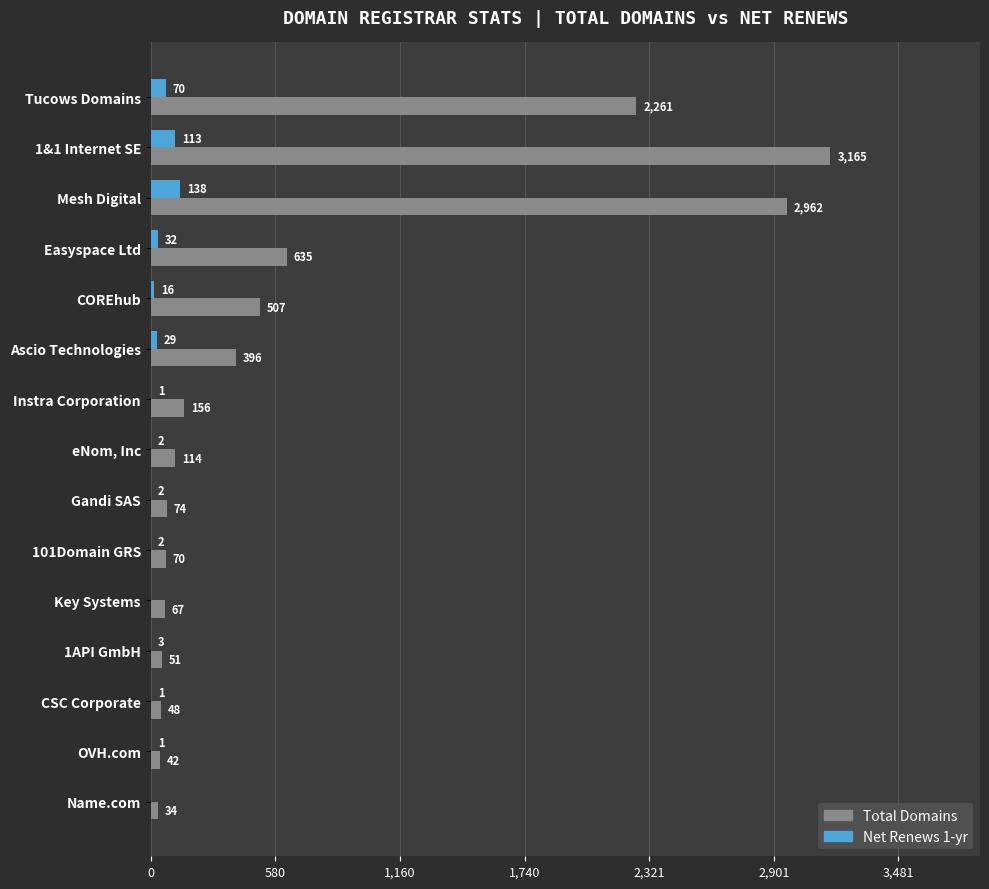

At which category is the sum across all series the highest?

1&1 Internet SE